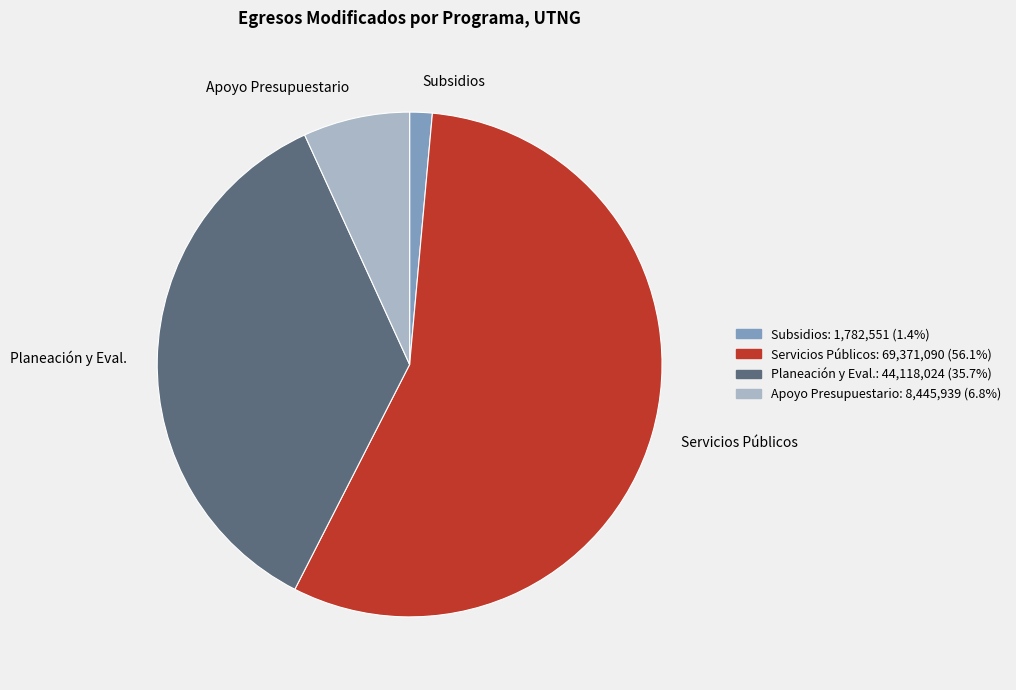

Do Subsidios and Apoyo Presupuestario together represent more than half of the pie?

No